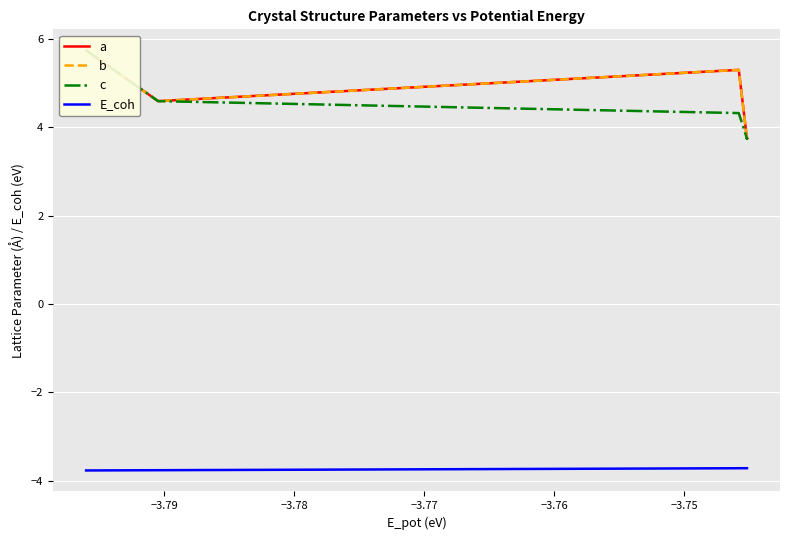

How many lines are shown in the chart?

4